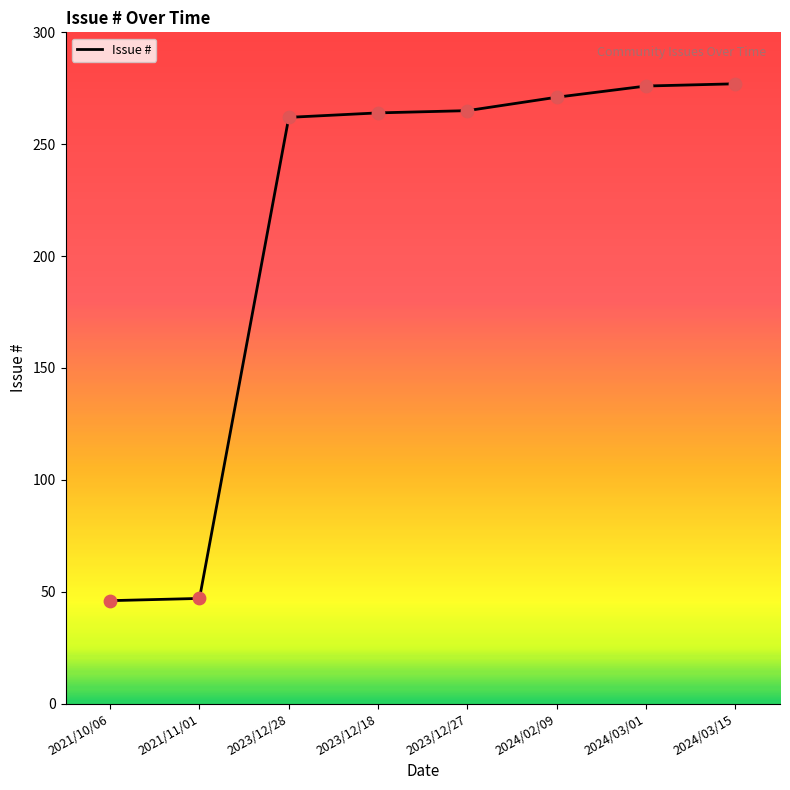

What is the change in value from 2021/10/06 to 2024/03/15?

+231